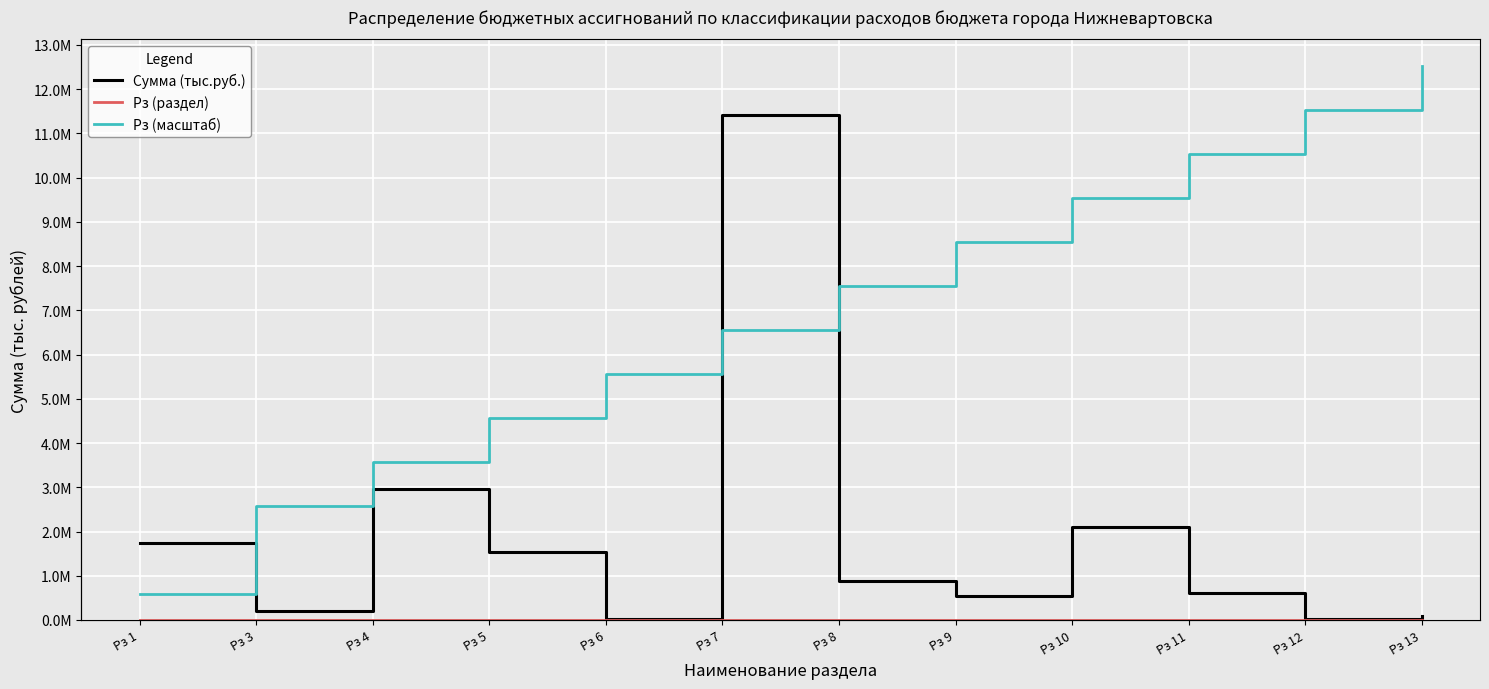

What is the value of the Сумма (тыс.руб.) point at the 6th from the left?

11413689.2